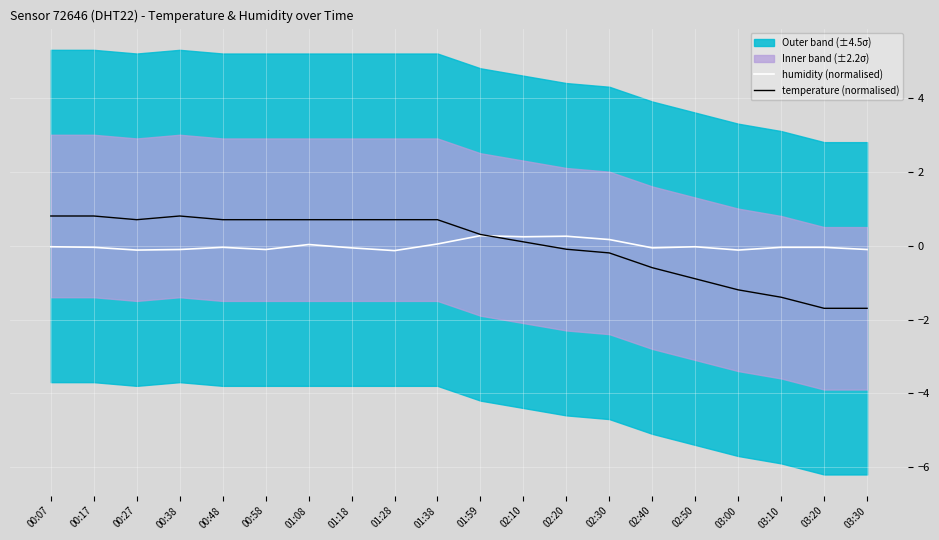

Is the value of humidity (normalised) at 02:10 greater than the value of temperature (normalised) at 03:30?

Yes